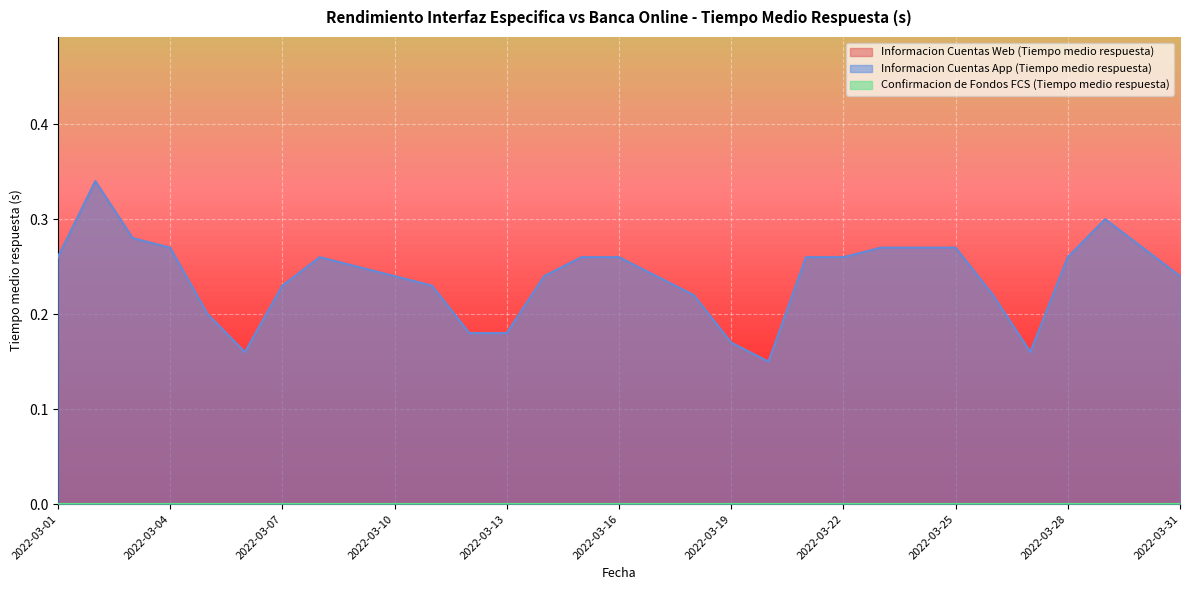

True or false: Informacion Cuentas Web (Tiempo medio respuesta) has a value of 0.5 at 2022-03-08.

False